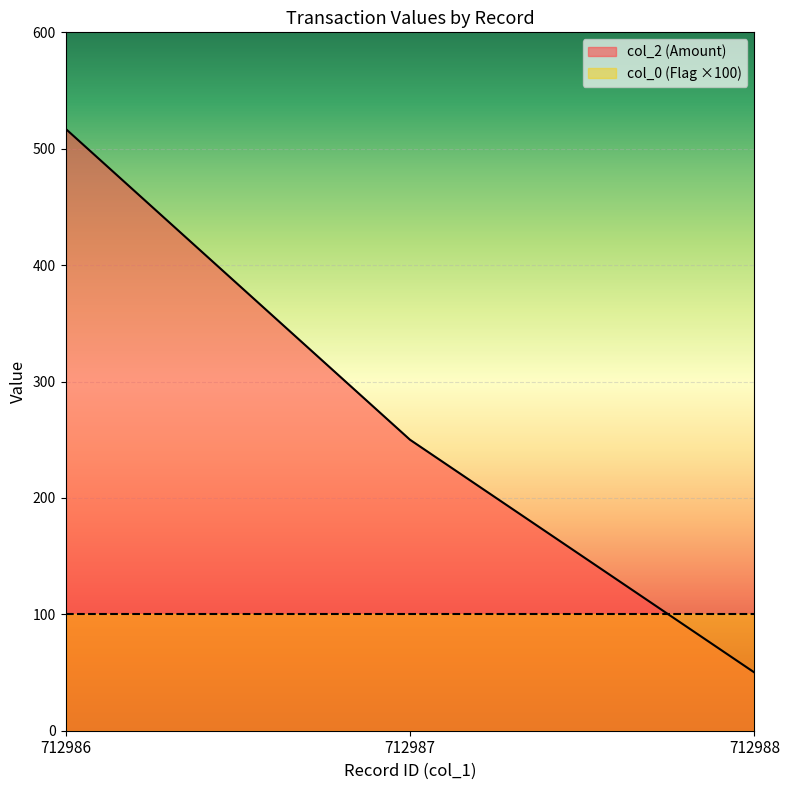

How many lines are shown in the chart?

2